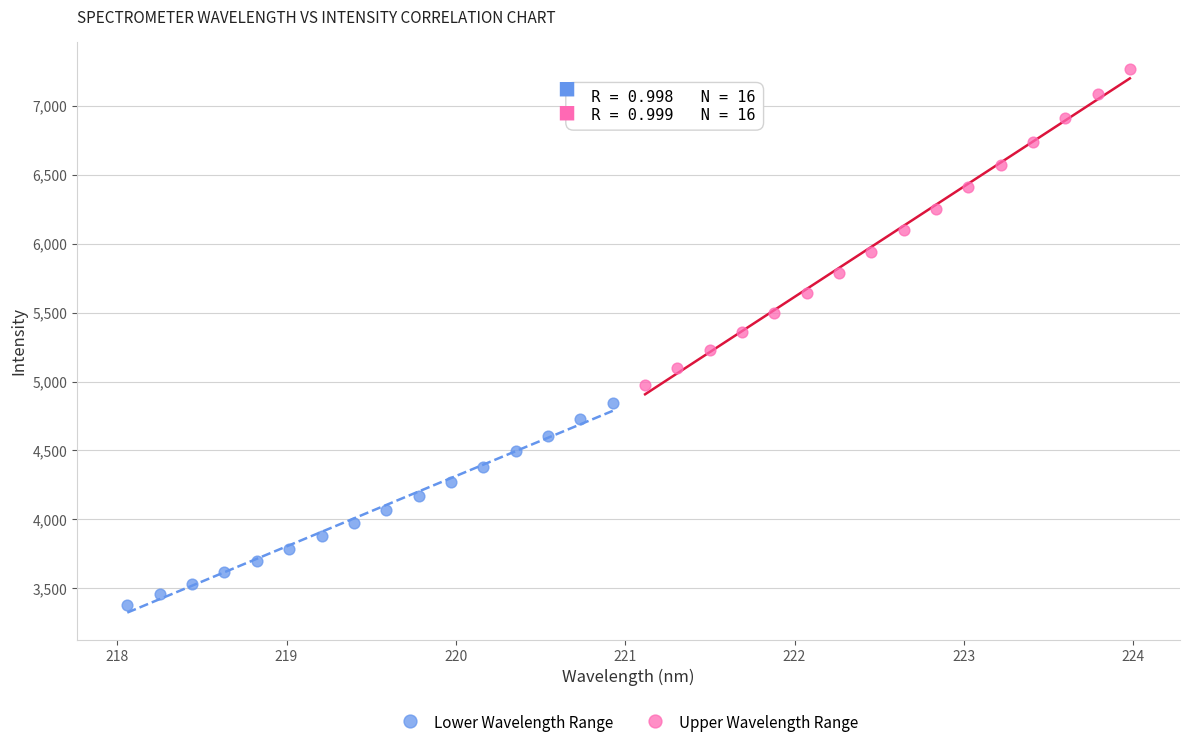

Which series has the widest spread of Y values?

Upper Wavelength Range